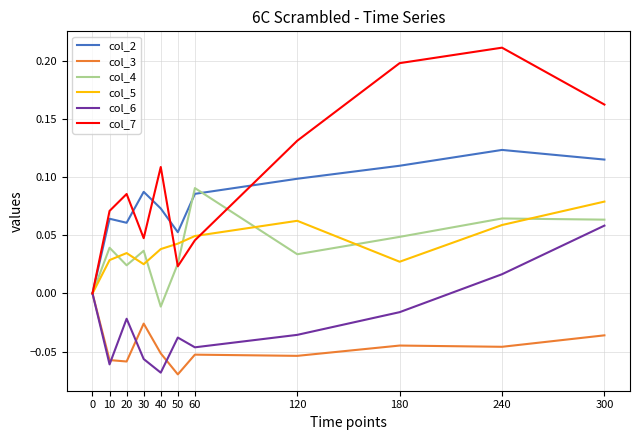

Which category has the highest value in the col_7 series?

240